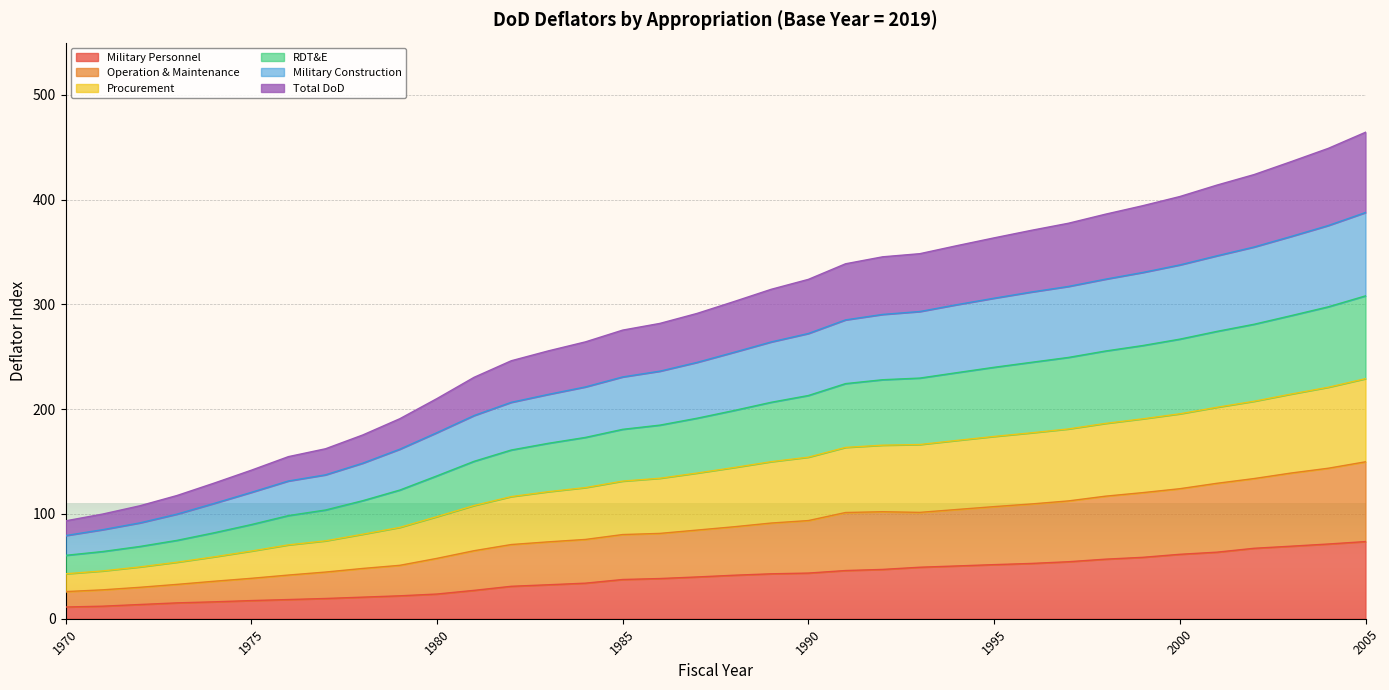

List the labels in order of RDT&E value, smallest first.

1970, 1971, 1972, 1973, 1974, 1975, 1976, 1977, 1978, 1979, 1980, 1981, 1982, 1983, 1984, 1985, 1986, 1987, 1988, 1989, 1990, 1991, 1992, 1993, 1994, 1995, 1996, 1997, 1998, 1999, 2000, 2001, 2002, 2003, 2004, 2005